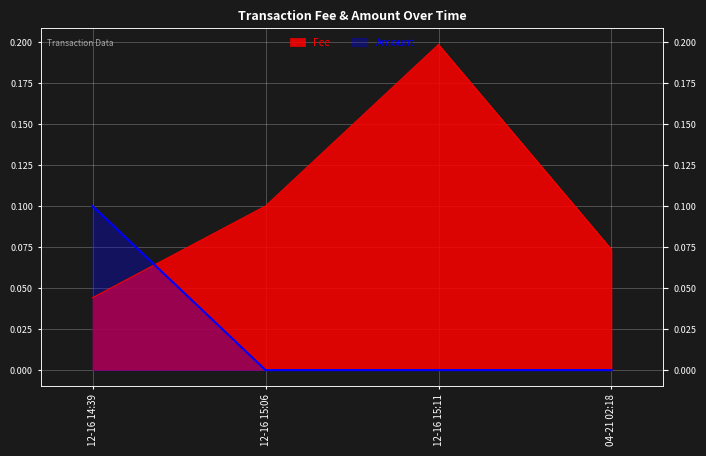

Reading right to left, what are all the values shown in this chart?

Fee: 0.1	0.2	0.1	0.0
Amount: 0.0	0.0	0.0	0.1